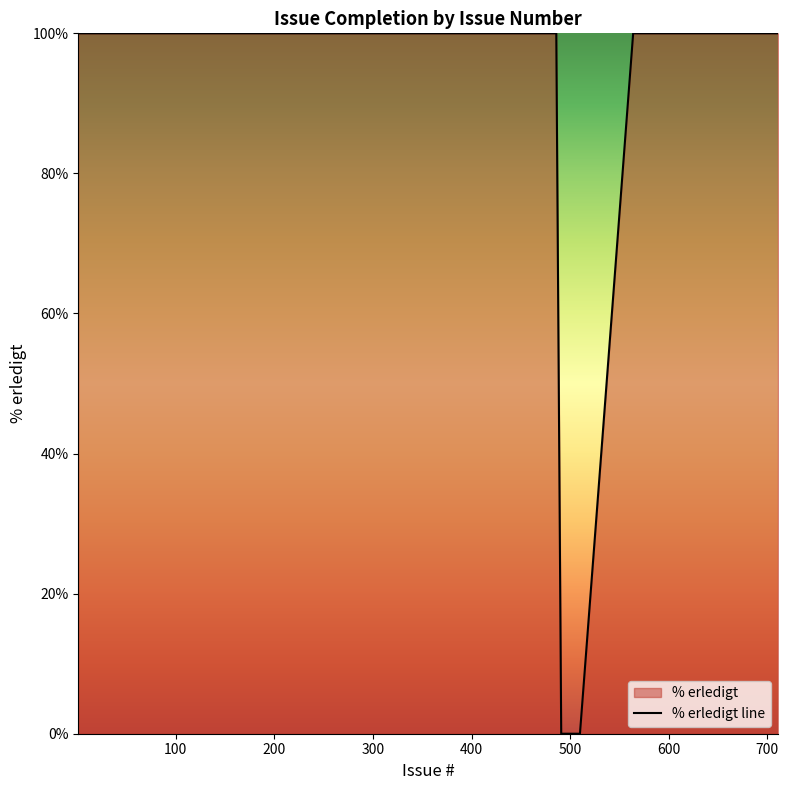

What is the difference between the maximum and minimum values?

100